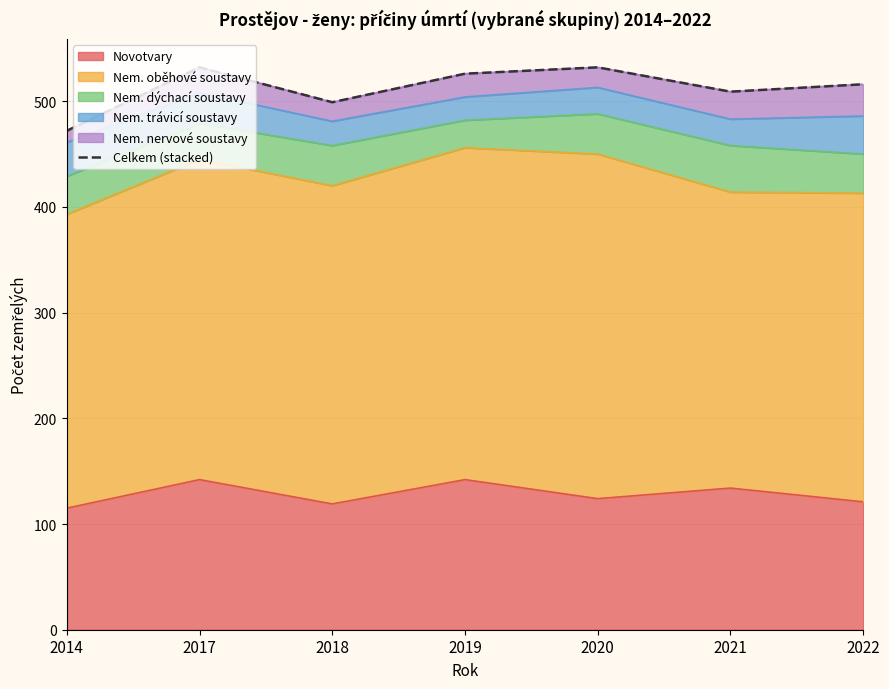

Does the chart display data point markers on the line(s)?

No